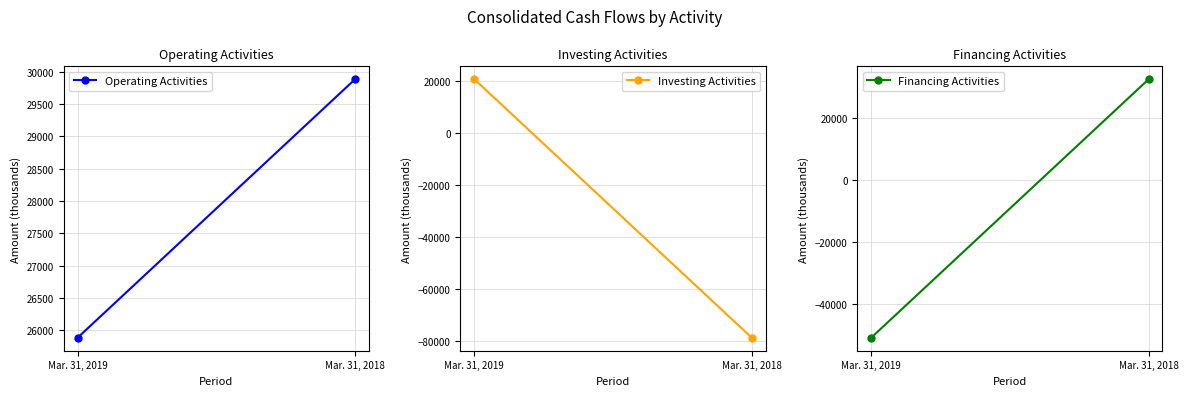

Is this an area chart (filled region under the line)?

No